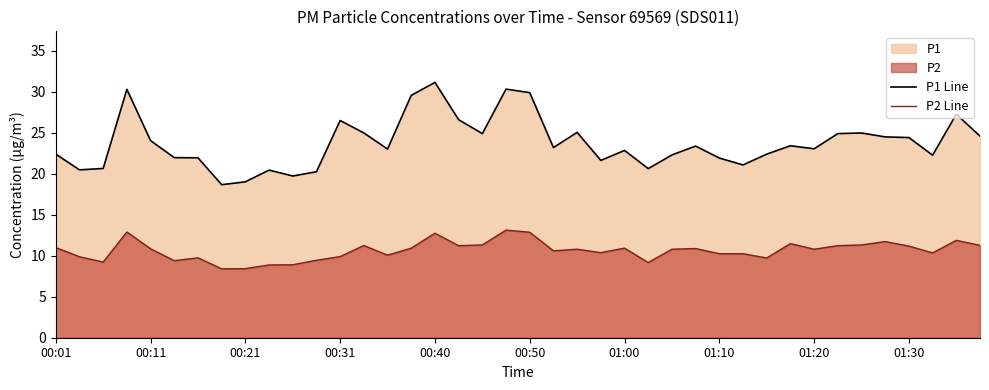

The P2 Line series shows 11.0 at 00:01. True or false?

True